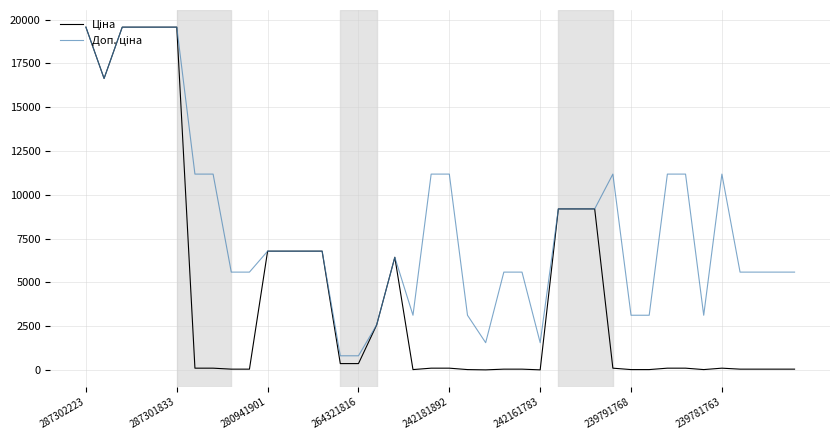

What is the maximum value shown in the chart?

19564.9